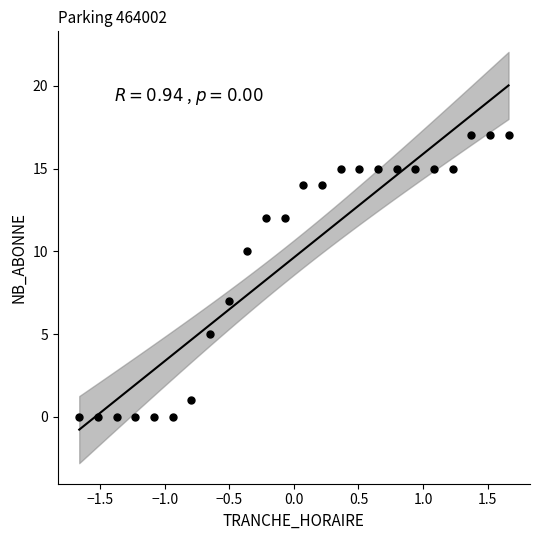

What is the range of Y values (max minus min)?

17